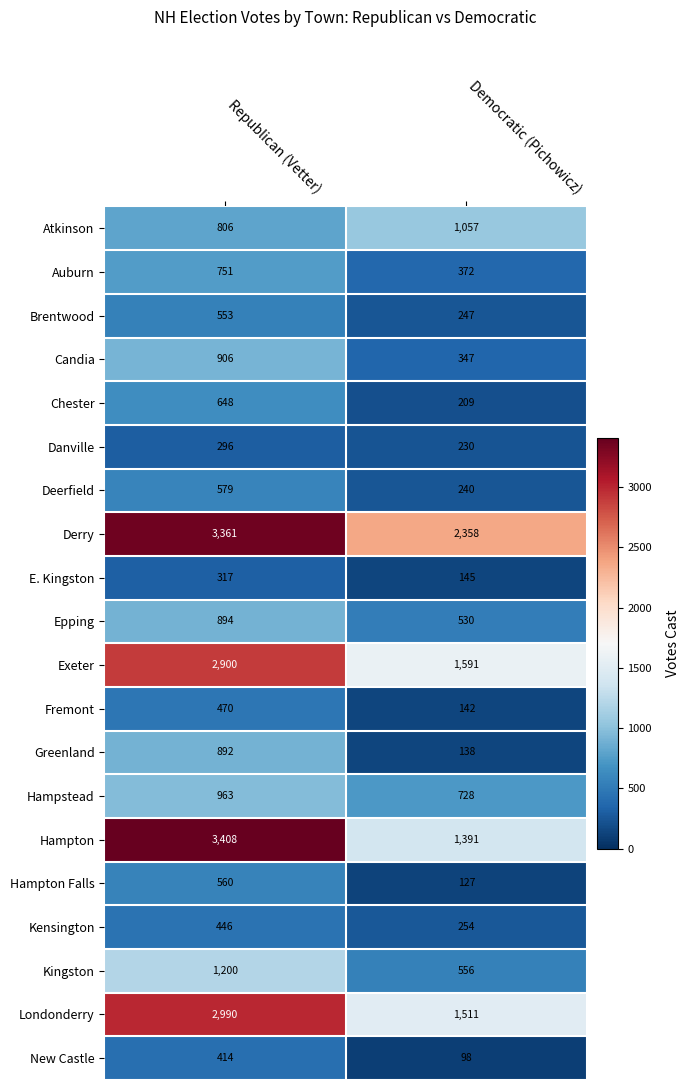

How many categories are shown in the chart?

2